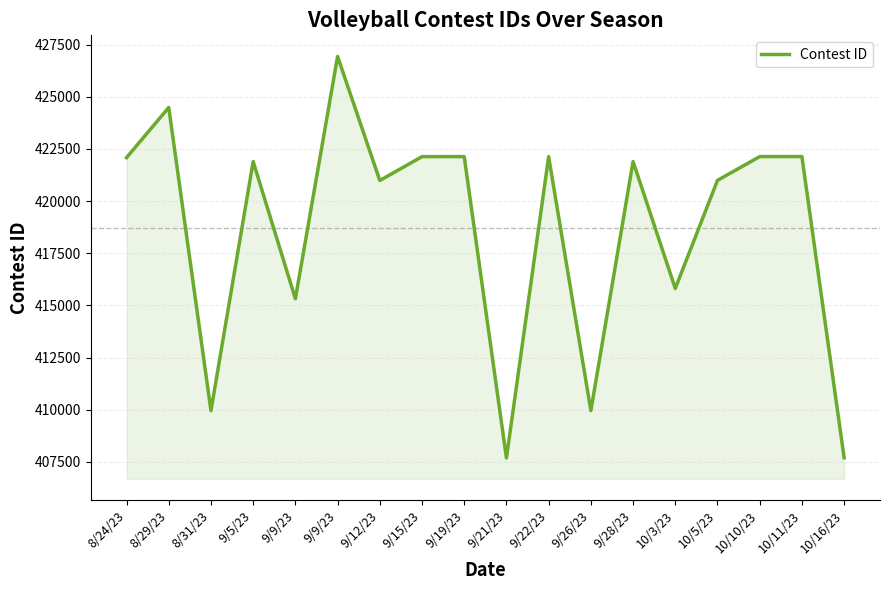

What is the smallest value displayed?

407684